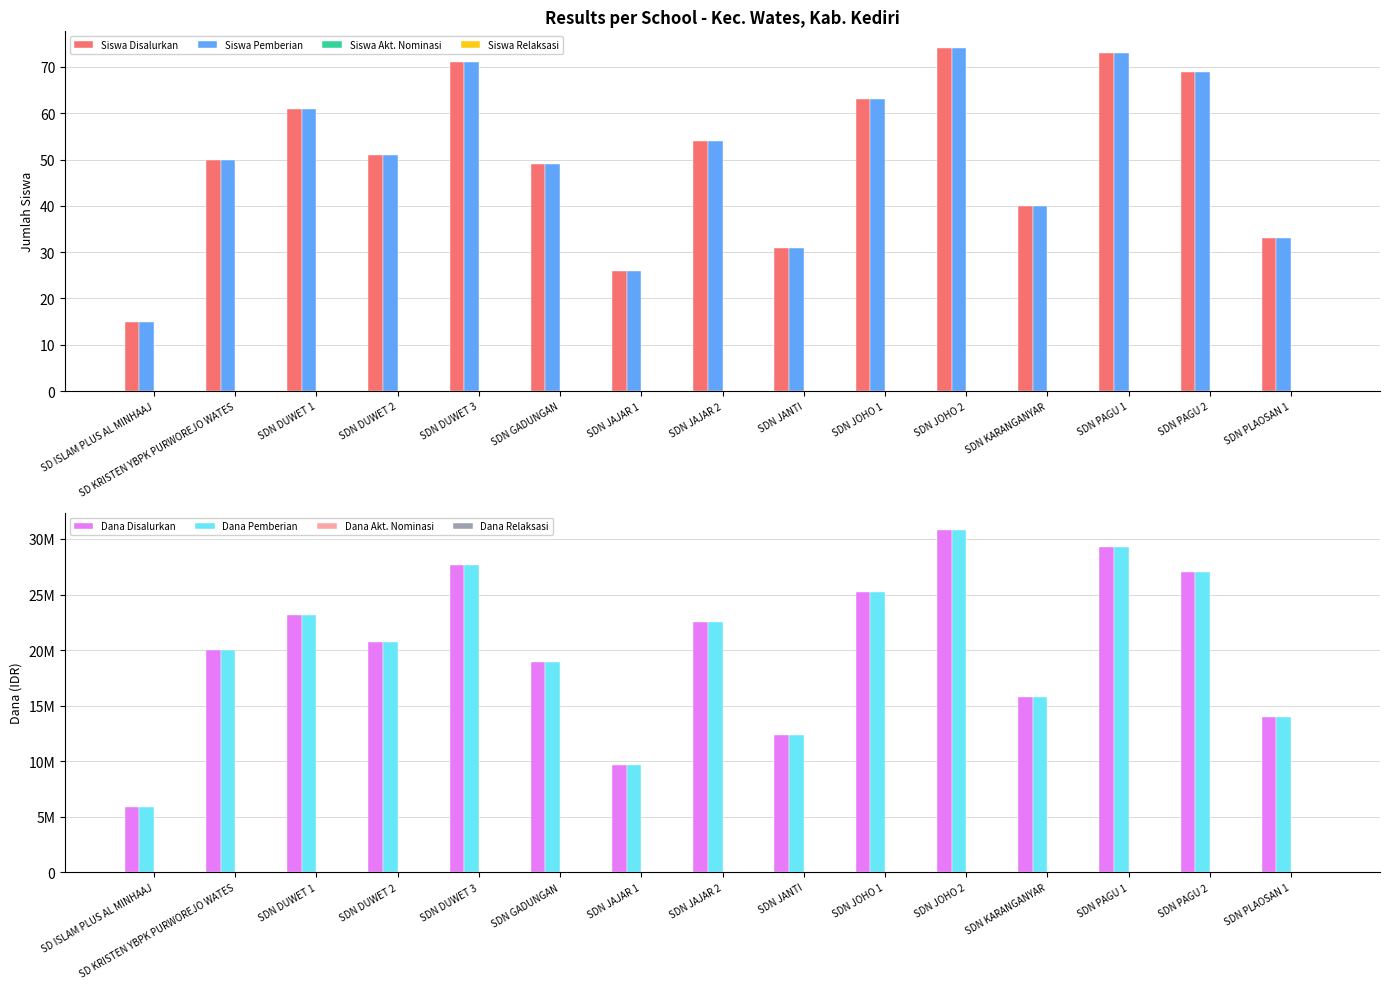

At SDN KARANGANYAR, list the series in order from smallest to largest.

Siswa Disalurkan, Siswa Pemberian